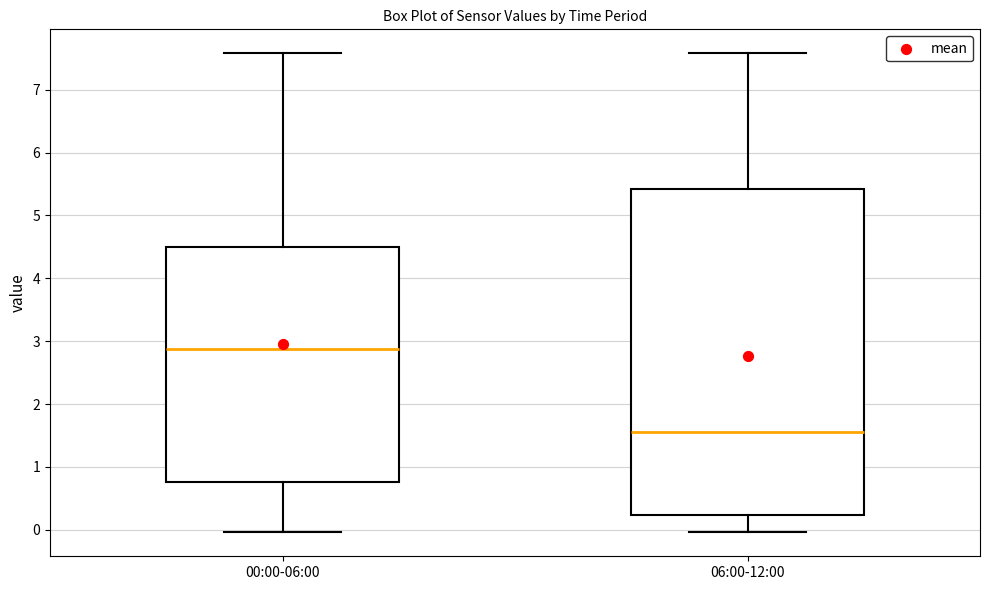

Where is the upper edge of the box for 00:00-06:00 on the y-axis? The values are not printed on the chart, so give them approximately, as read against the axis.

4.5